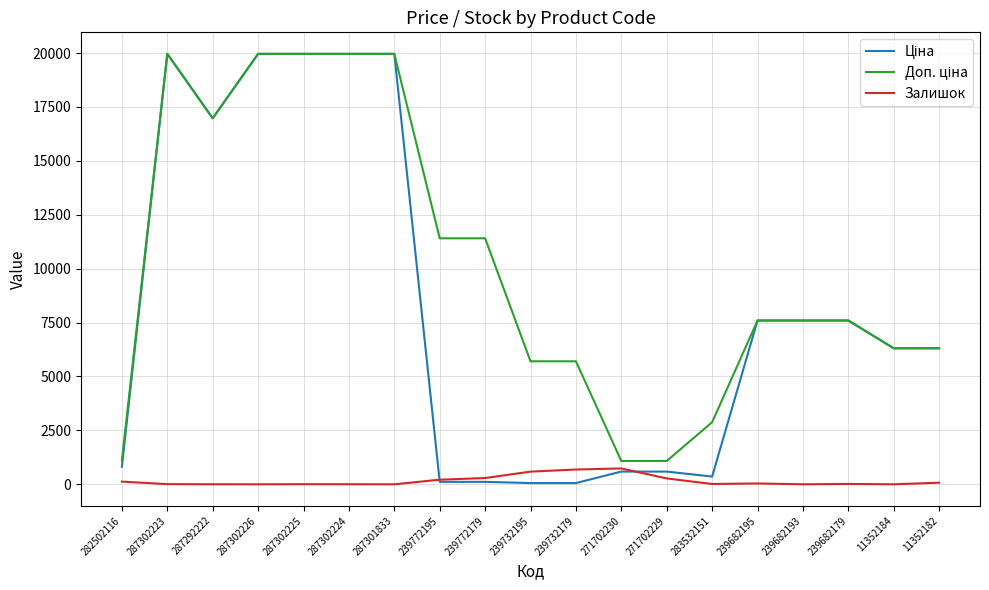

True or false: Залишок has a value of 686.0 at 239732179.

True